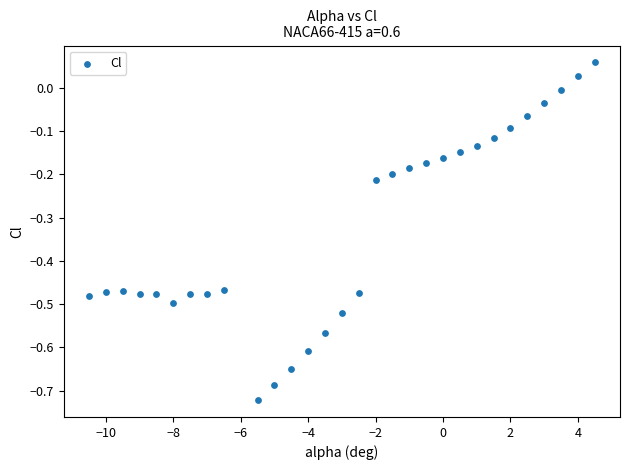

What is the range of X values (max minus min)?

15.0